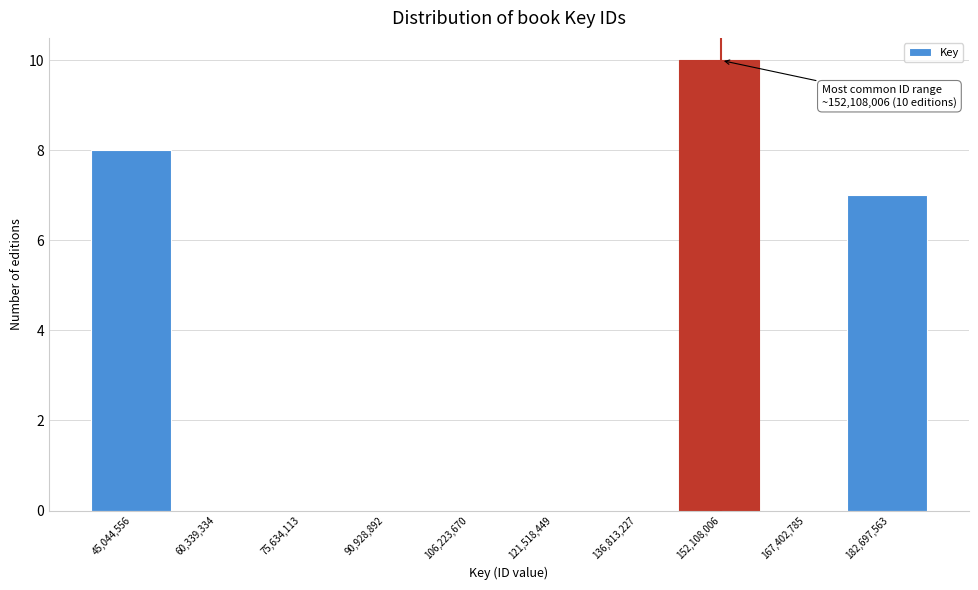

Which range on the x-axis has the tallest bar?

144000000 to 160000000